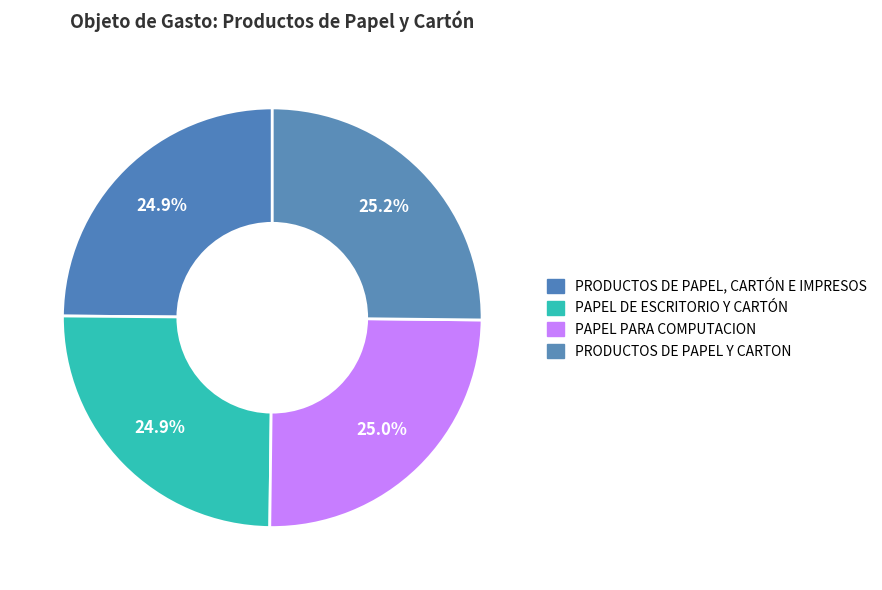

True or false: PAPEL DE ESCRITORIO Y CARTÓN accounts for 11% of the total.

False